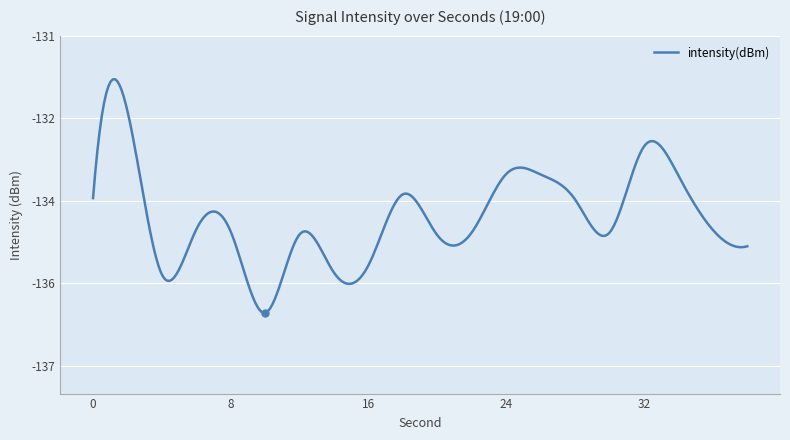

Reading left to right, extract all data points from this chart.

0=-134.0	2=-132.4	4=-135.3	6=-134.5	8=-134.6	10=-136.0	12=-134.6	14=-135.3	16=-135.2	18=-133.9	20=-134.6	22=-134.6	24=-133.5	26=-133.5	28=-134.0	30=-134.6	32=-133.0	34=-133.5	36=-134.5	38=-134.8